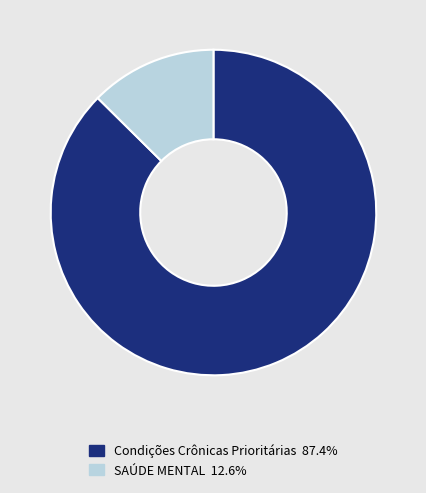

Count the number of slices in the pie.

2